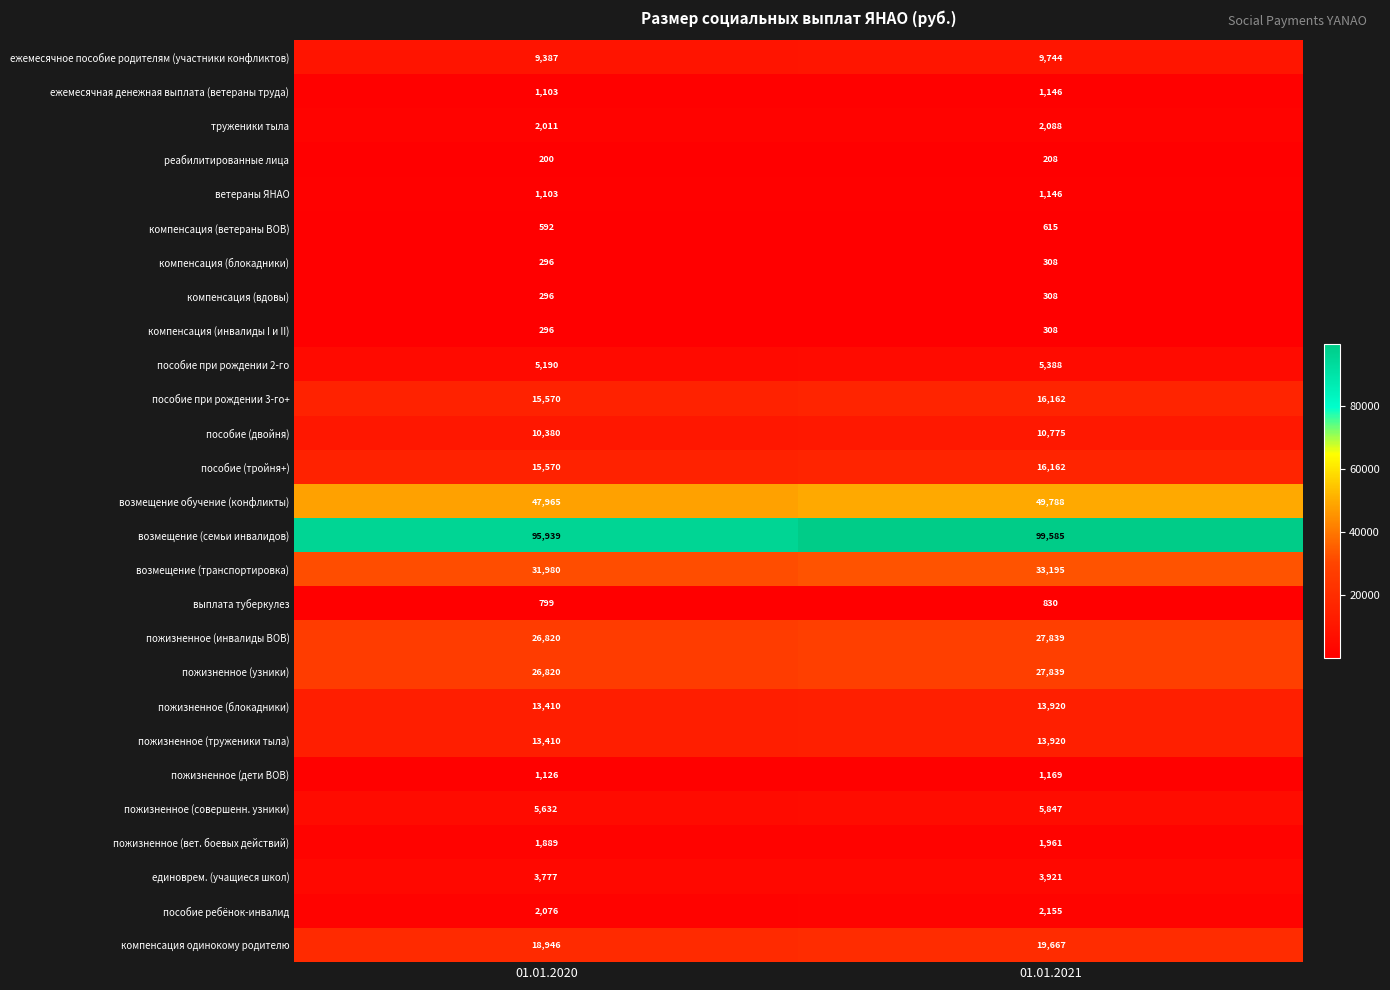

What is the difference between the maximum and minimum values in the пособие при рождении 3-го+ series?

592